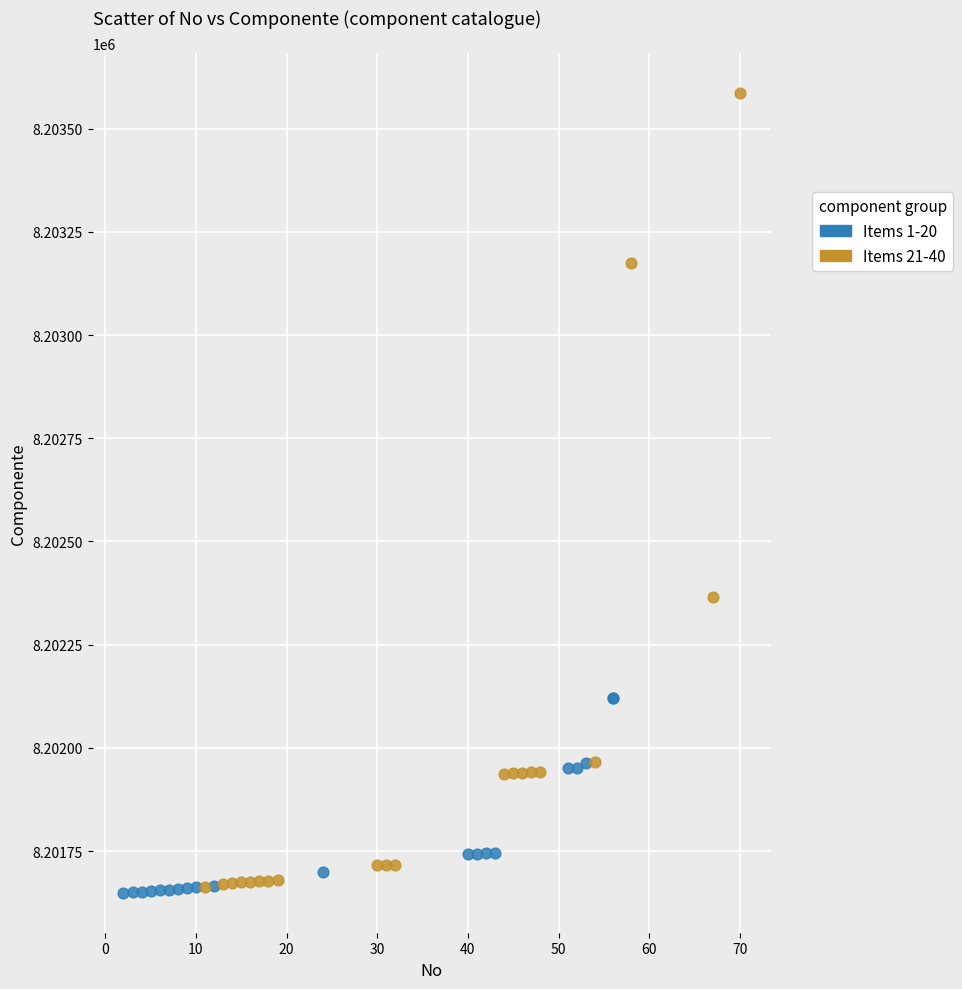

Which series has the largest Y range (max minus min)?

Items 21-40